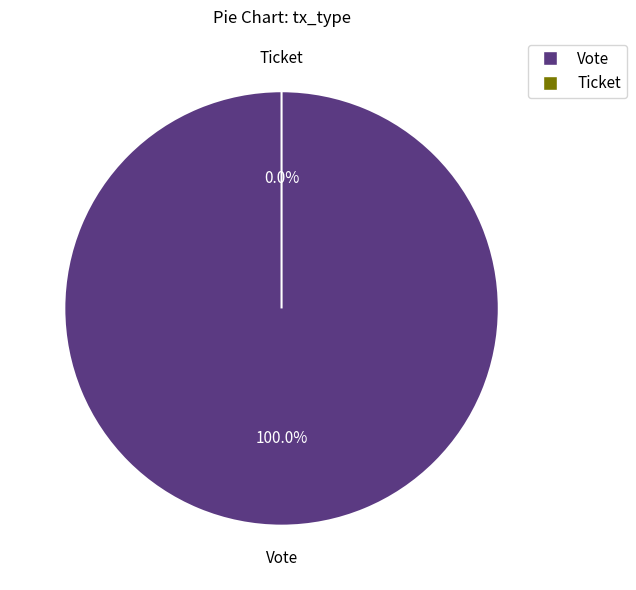

How many slices are in this pie chart?

2